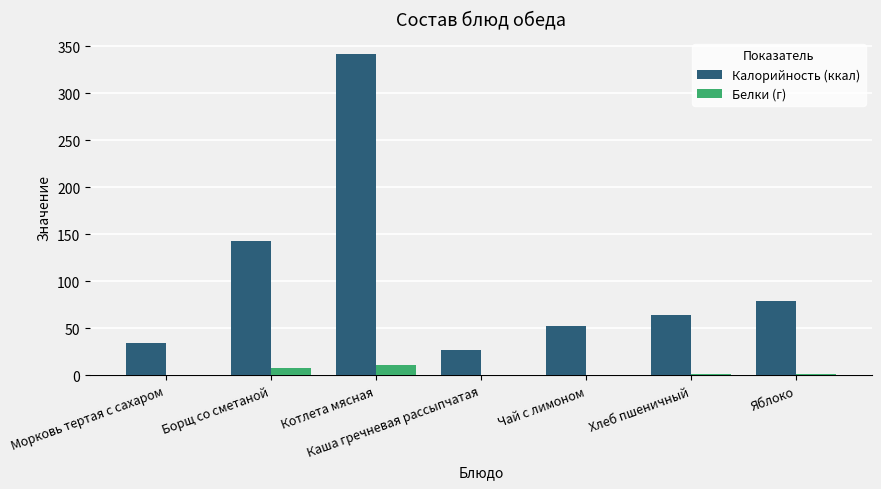

Are the bars horizontal?

No